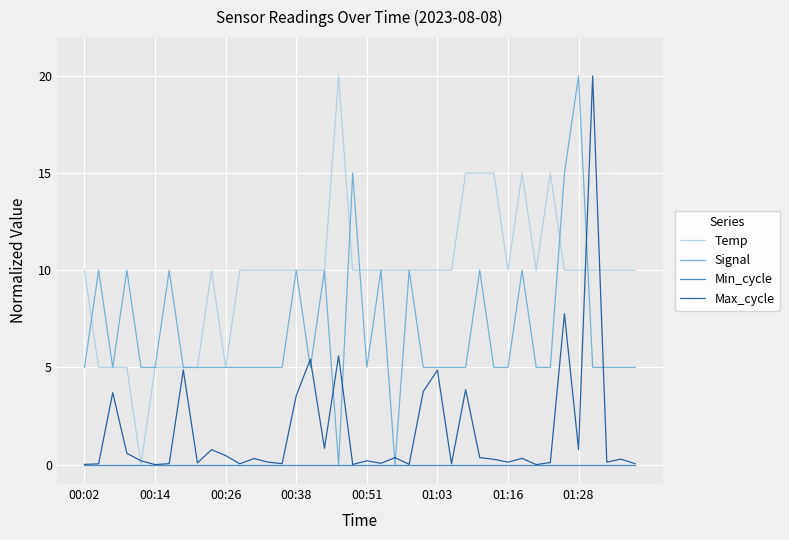

Which series has the largest total across all categories?

Temp